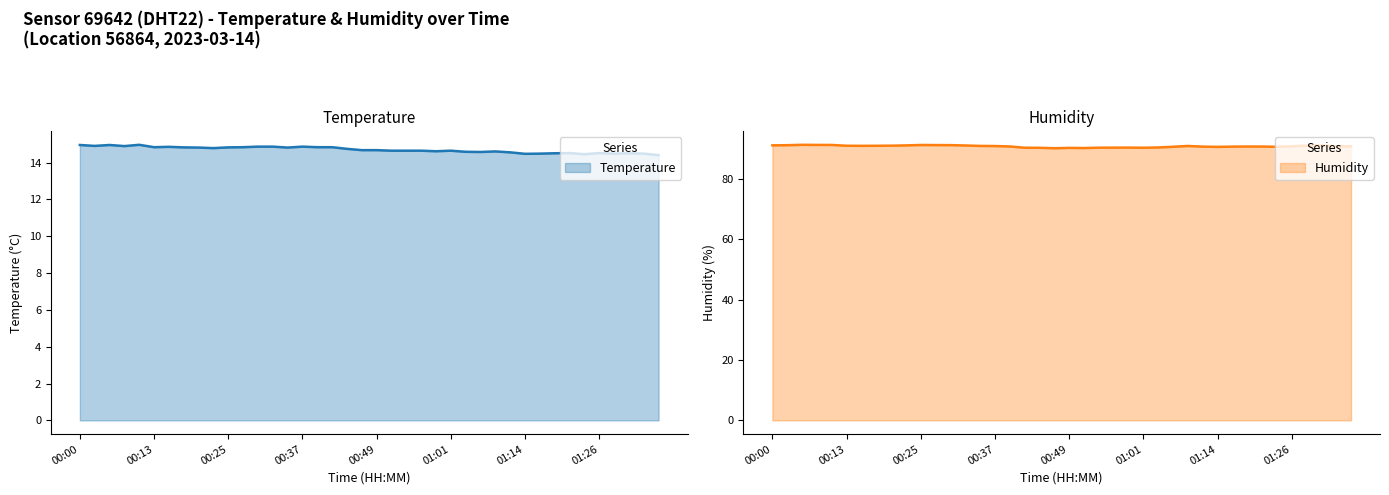

Count the number of categories in the chart.

40